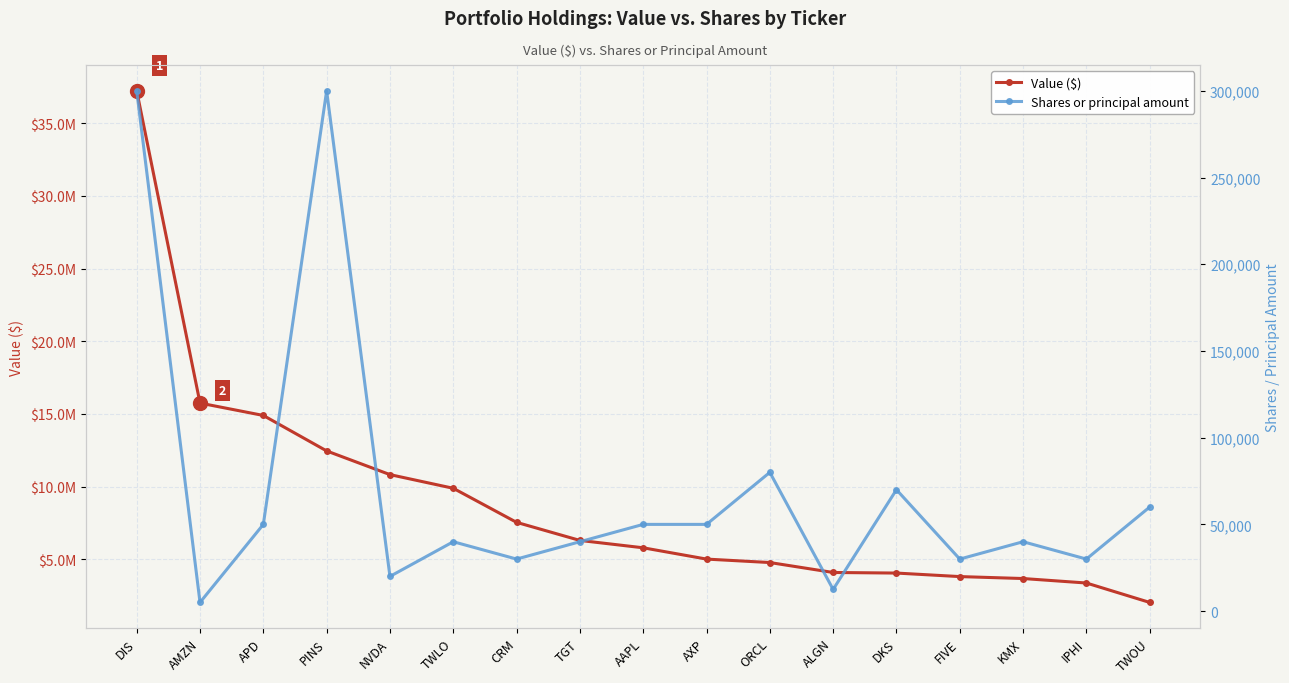

How many interior local valleys does the Shares or principal amount series have?

6